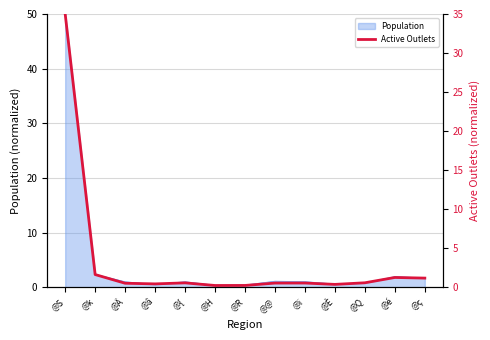

Reading left to right, transcribe all the data shown in this chart.

@S=35.0	@k=1.6	@Â=0.5	@â=0.4	@{=0.6	@H=0.2	@R=0.2	@@=0.5	@ï=0.5	@È=0.4	@Q=0.6	@é=1.2	@ç=1.2